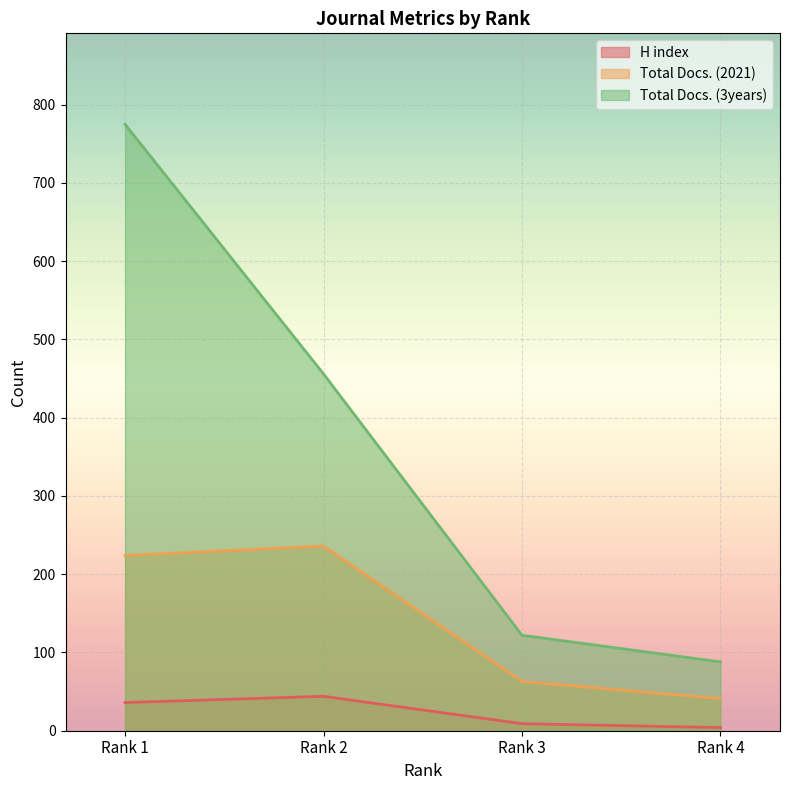

Is the value of Total Docs. (2021) at Rank 2 greater than the value of H index at Rank 1?

Yes